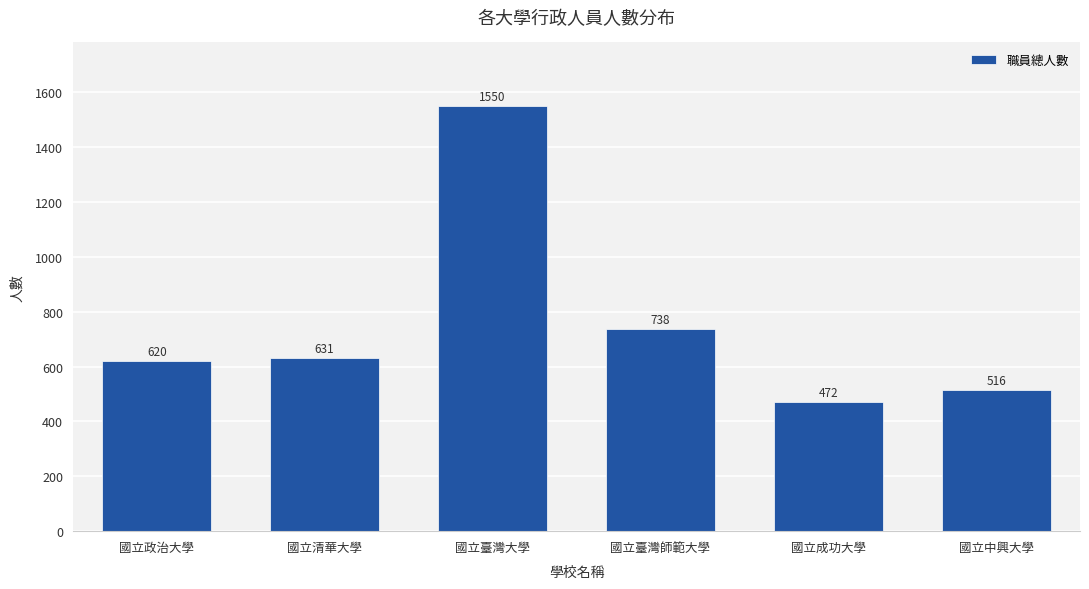

What is the ratio of the value at 國立臺灣大學 to the value at 國立政治大學?

2.5